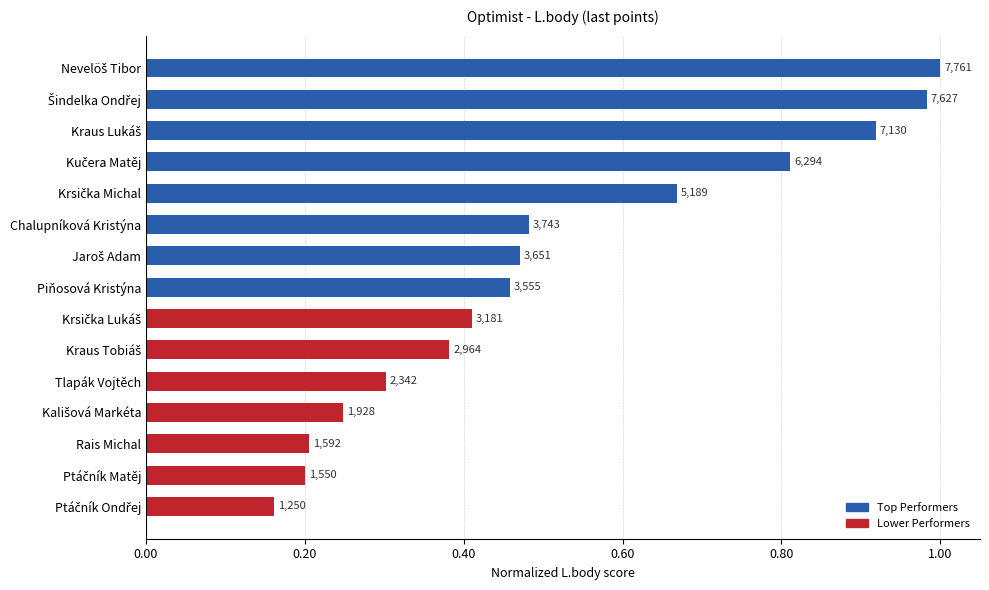

What is the minimum value shown in the chart?

0.2